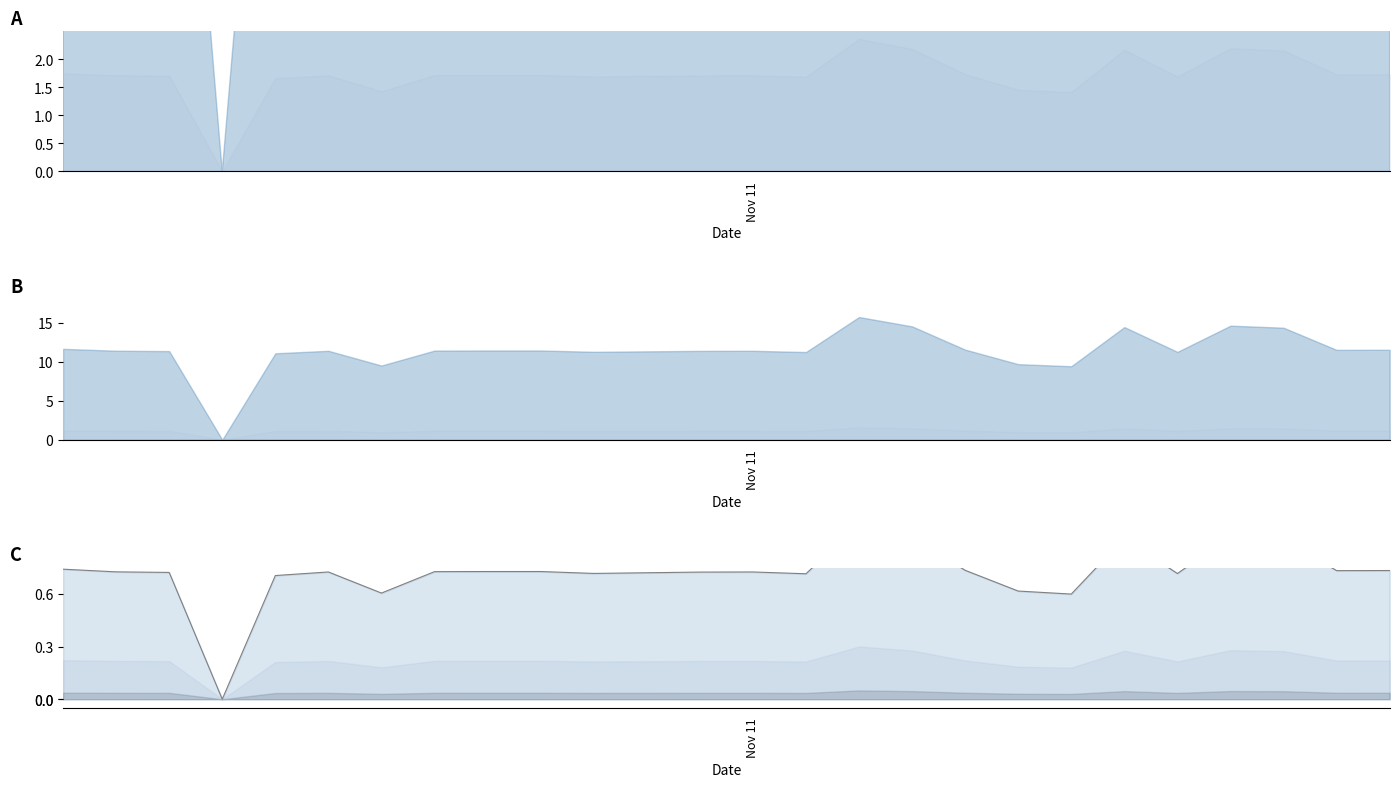

How many interior local valleys (lower than both neighbors) does the data have?

7